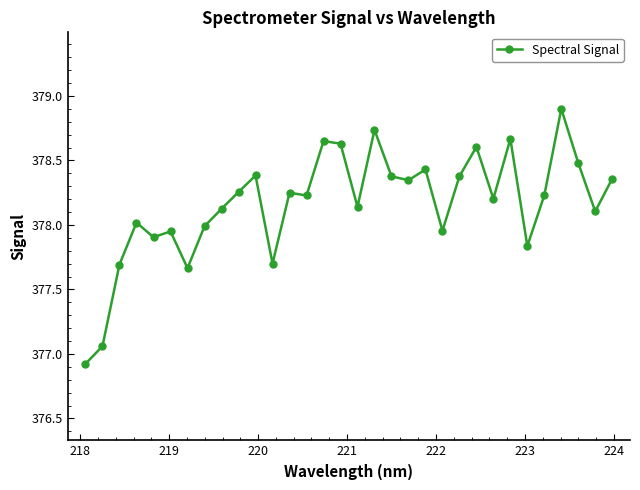

What is the maximum value shown in the chart?

378.9